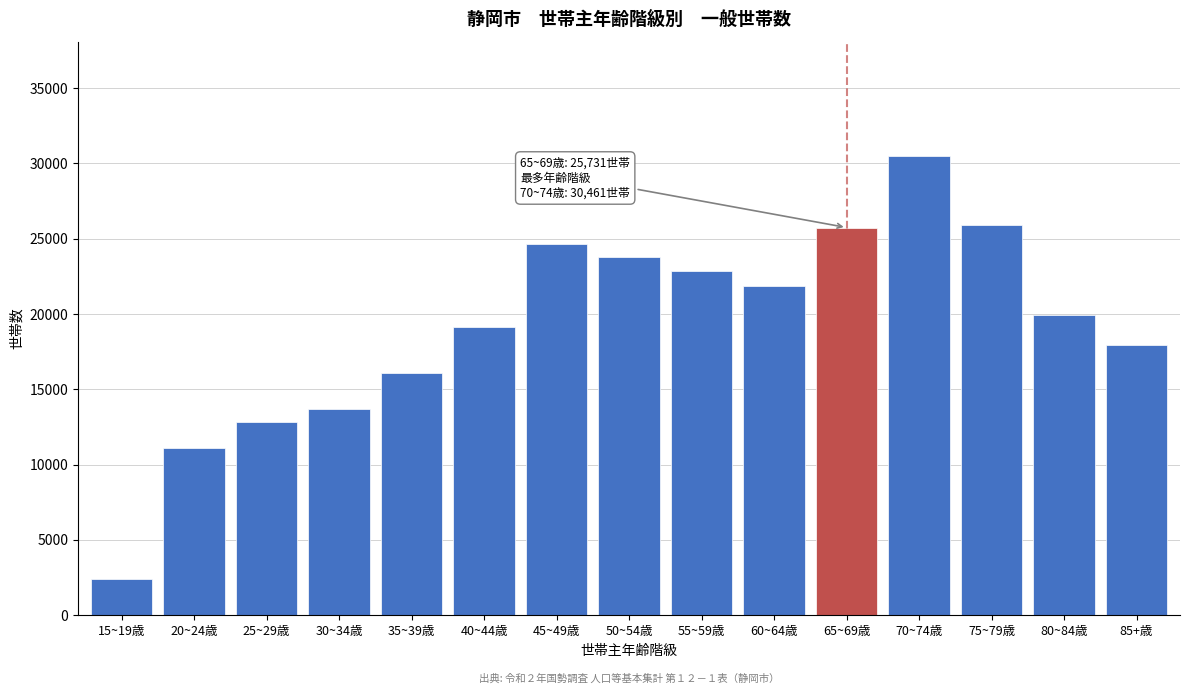

Reading left to right, transcribe all the data shown in this chart.

2406	11098	12844	13680	16061	19137	24633	23796	22851	21856	25731	30461	25907	19933	17908